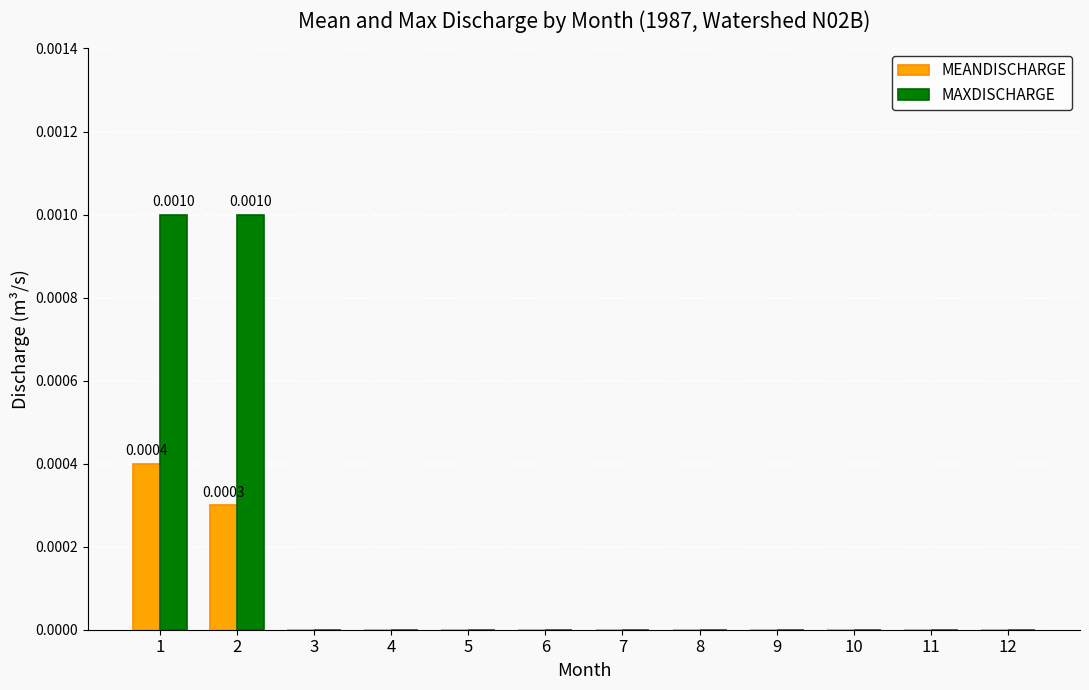

How many groups of bars are there?

12